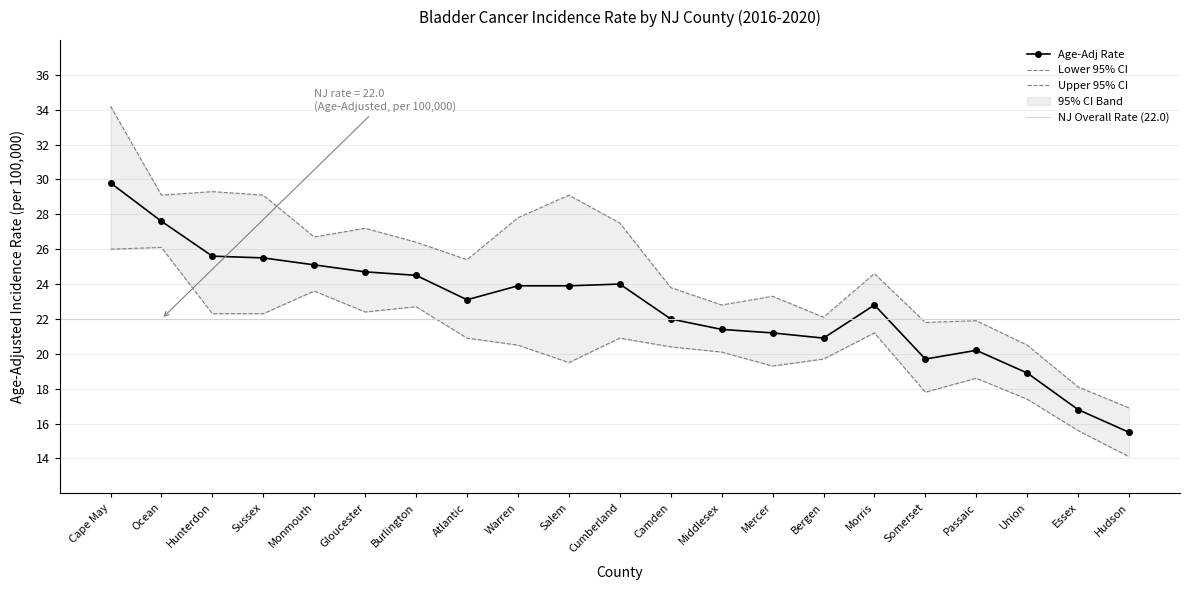

In Lower 95% CI, how many points are lower than both neighbors (excluding endpoints)?

4